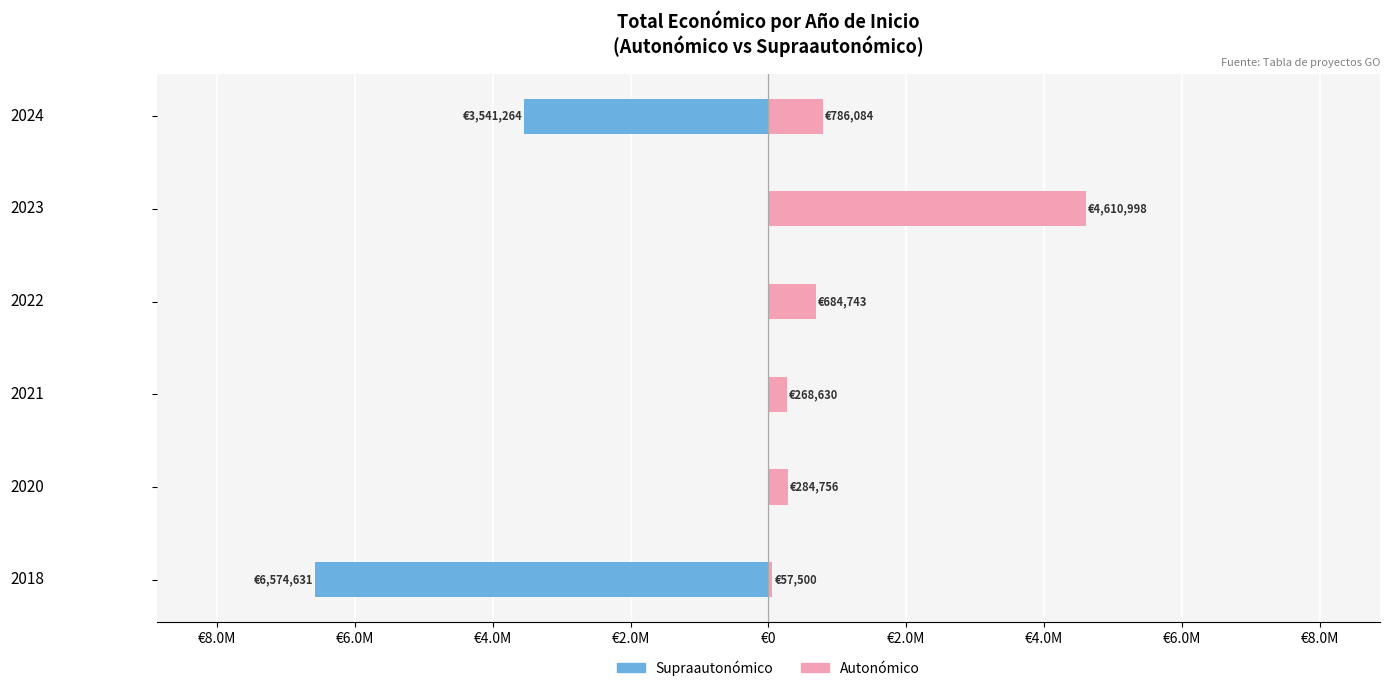

What is the difference between the maximum and minimum values in the Autonómico series?

4553498